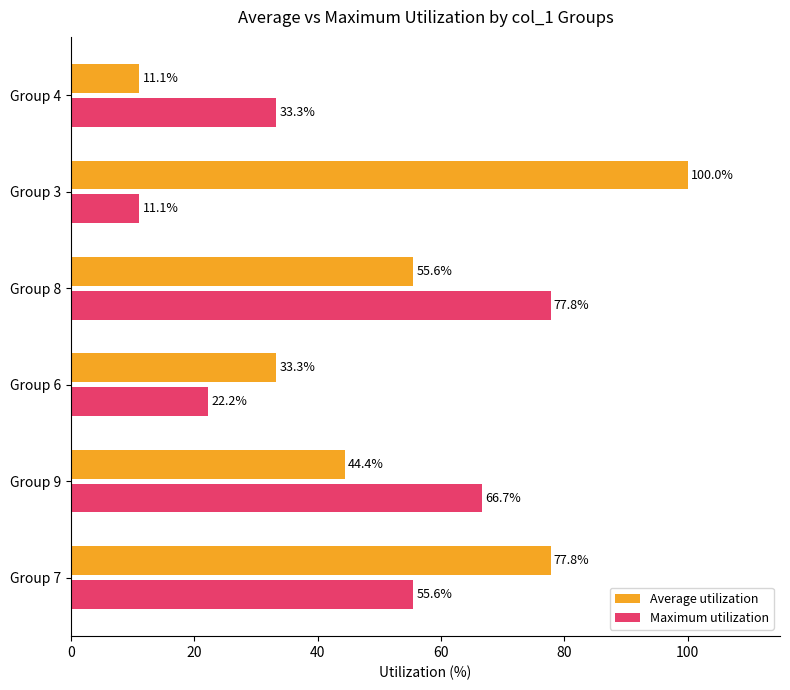

Is it true that Average utilization equals 99.0 at Group 8?

False